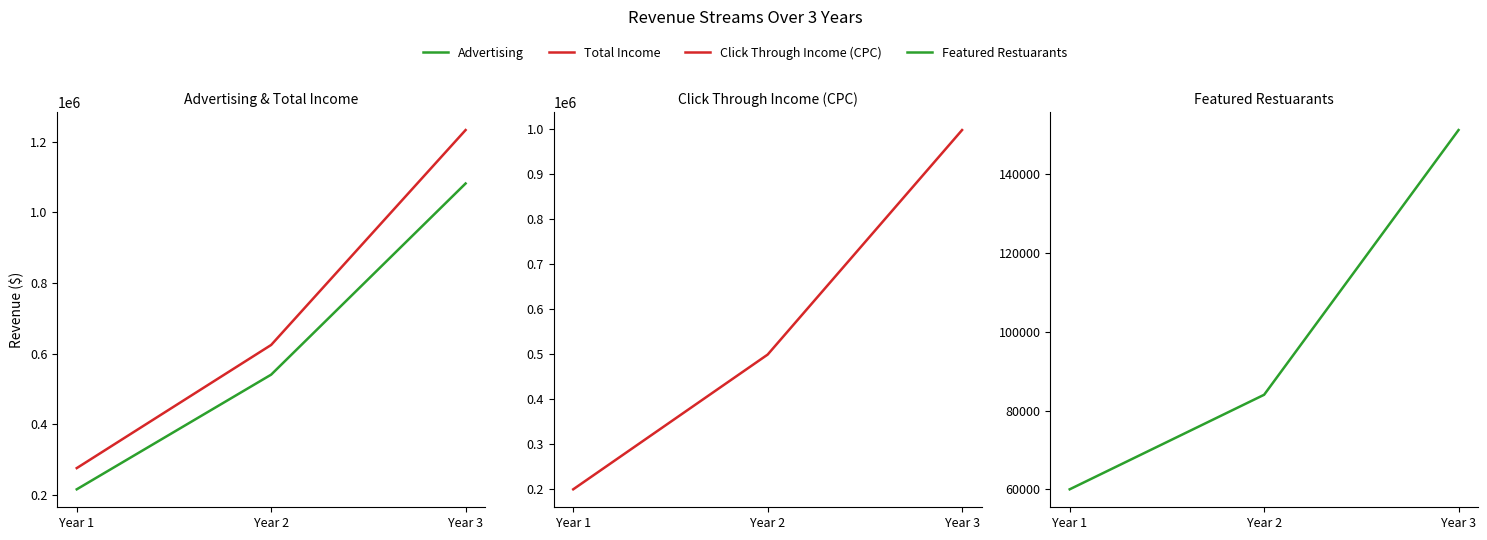

How many categories are shown in the chart?

3